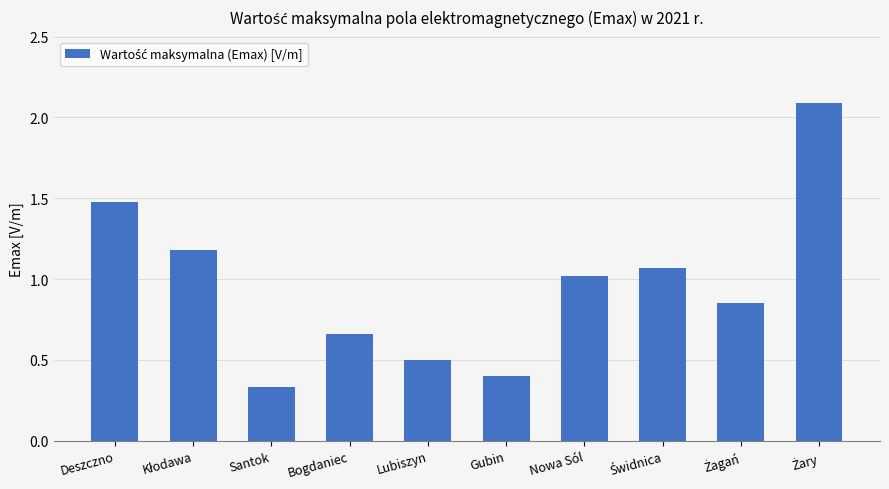

Is it true that the value at Gubin is 0.6?

False